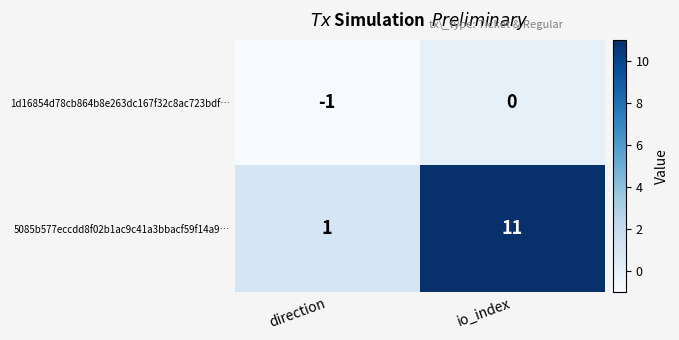

Reading right to left, list all the values displayed in this chart.

1d16854d78cb864b8e263dc167f32c8ac723bdf…: io_index=0	direction=-1
5085b577eccdd8f02b1ac9c41a3bbacf59f14a9…: io_index=11	direction=1